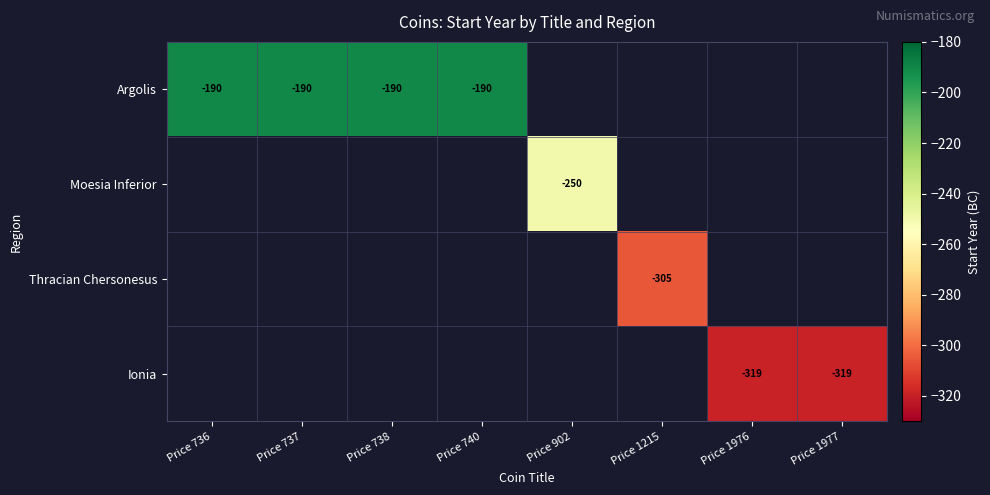

The Argolis series shows -190 at Price 738. True or false?

True